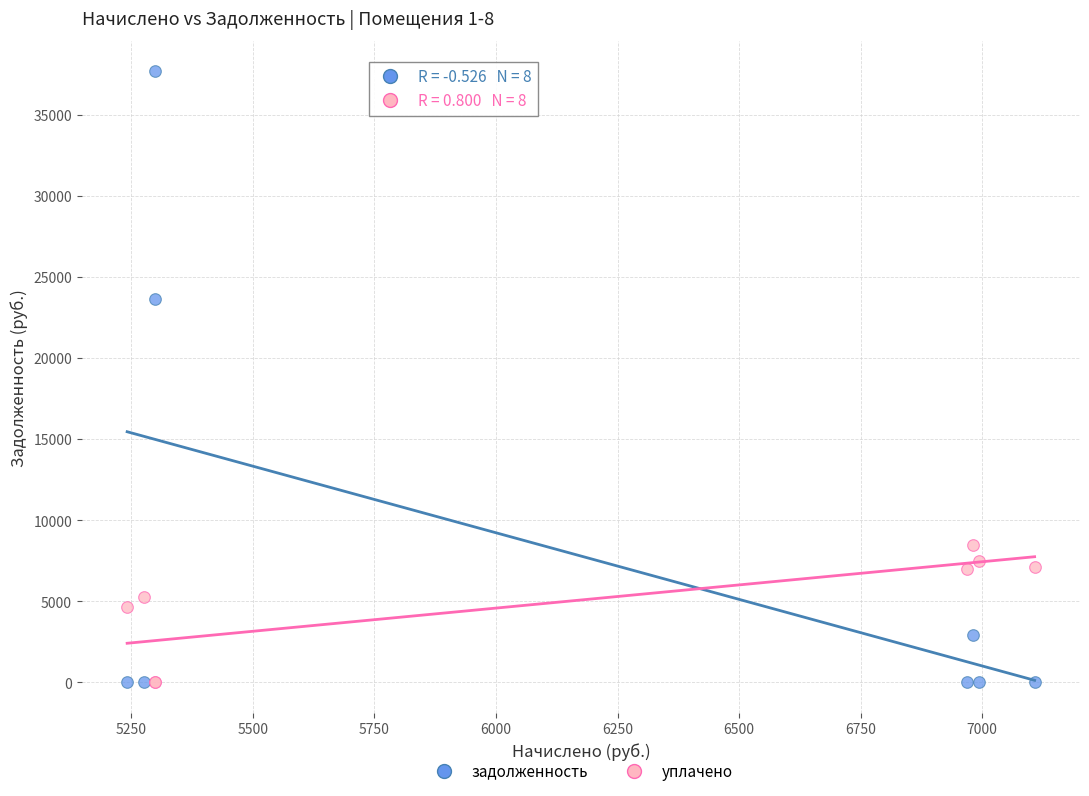

Which series has the widest spread of Y values?

задолженность